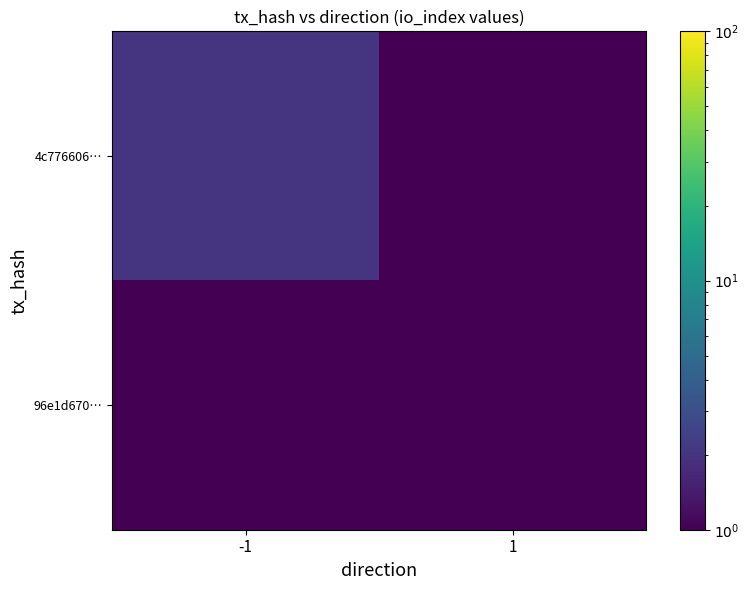

Between -1 and 1, which is larger?

-1